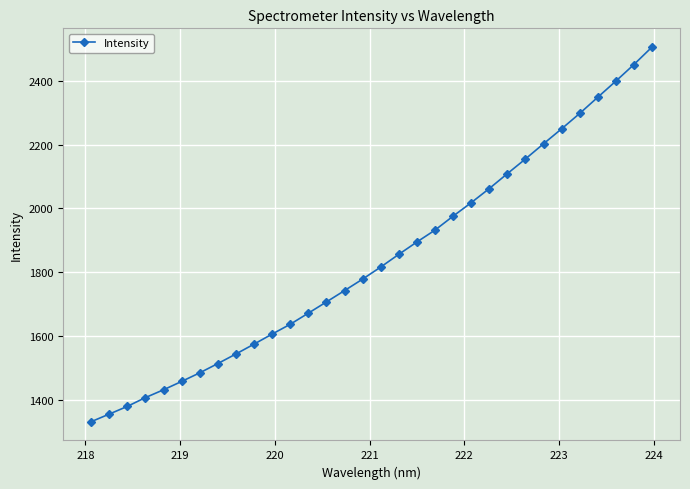

What is the difference between the maximum and second lowest values?

1151.5